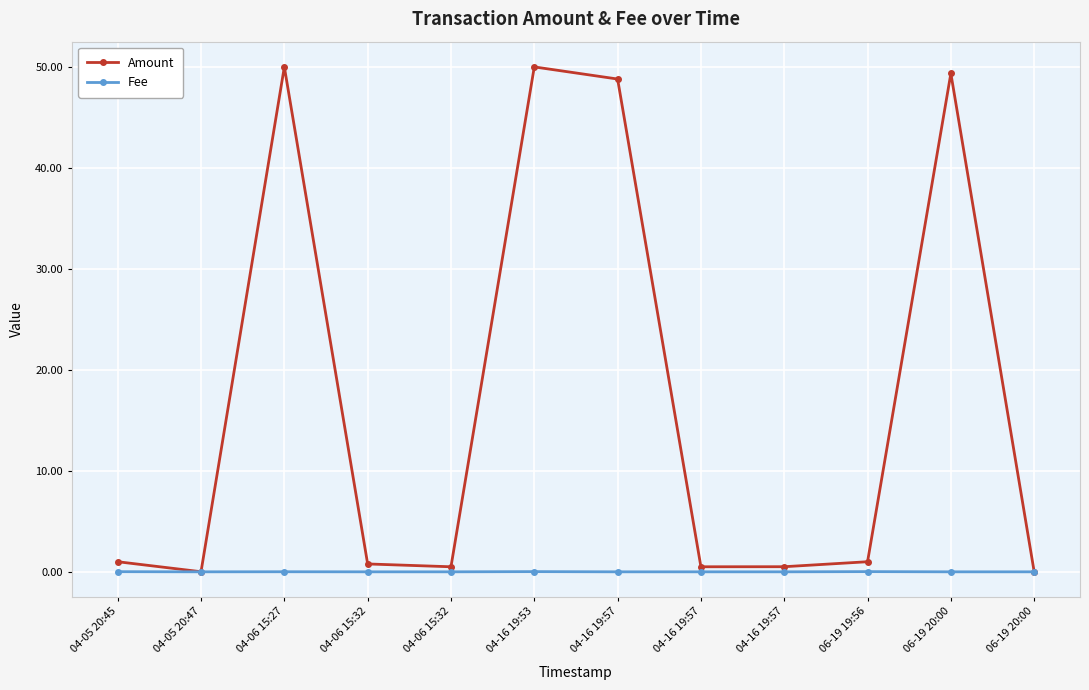

True or false: Amount and Fee intersect in this chart.

False